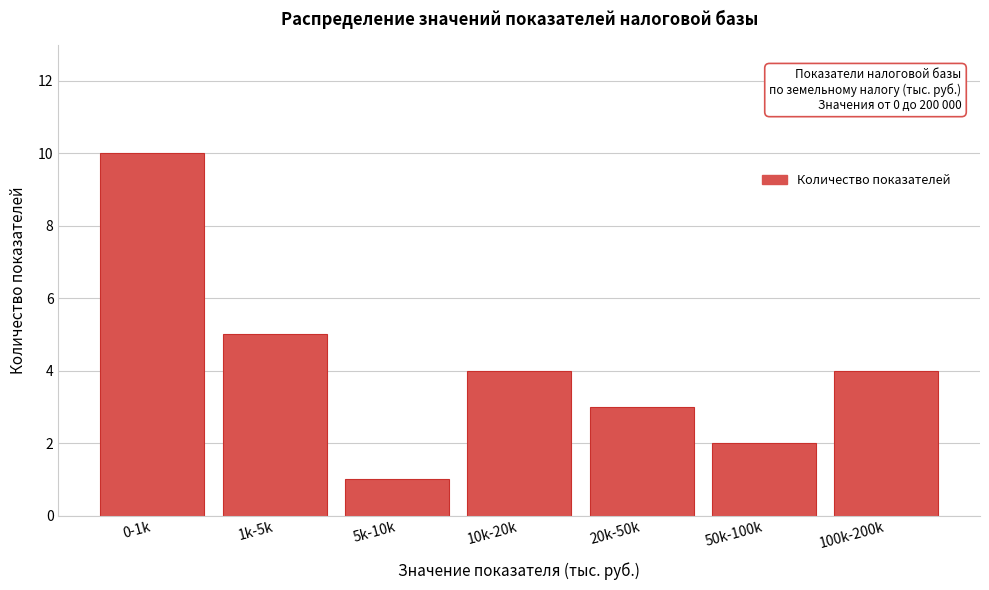

Reading left to right, list all the values displayed in this chart.

10	5	1	4	3	2	4